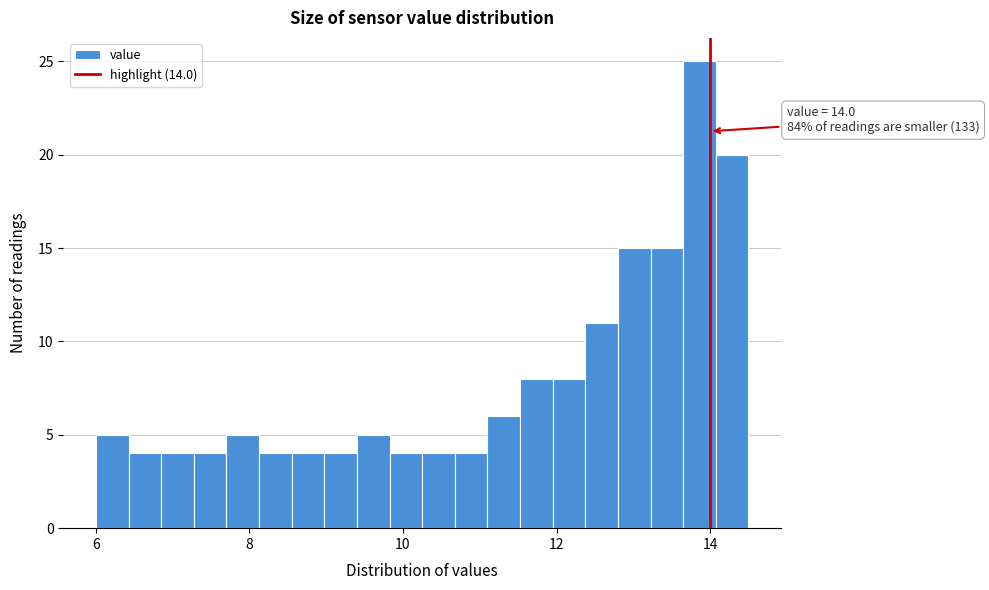

Read against the x-axis, roughly where is the centre of the tallest bar?

13.8